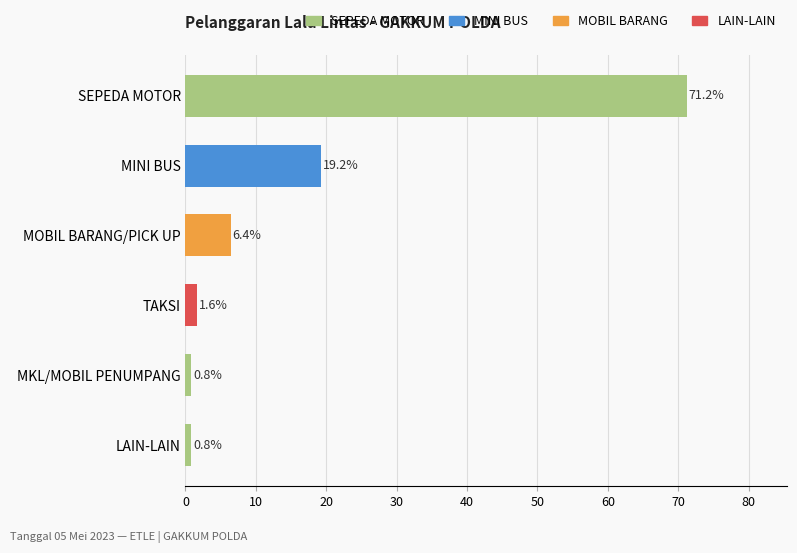

Between MINI BUS and TAKSI, which is larger?

MINI BUS